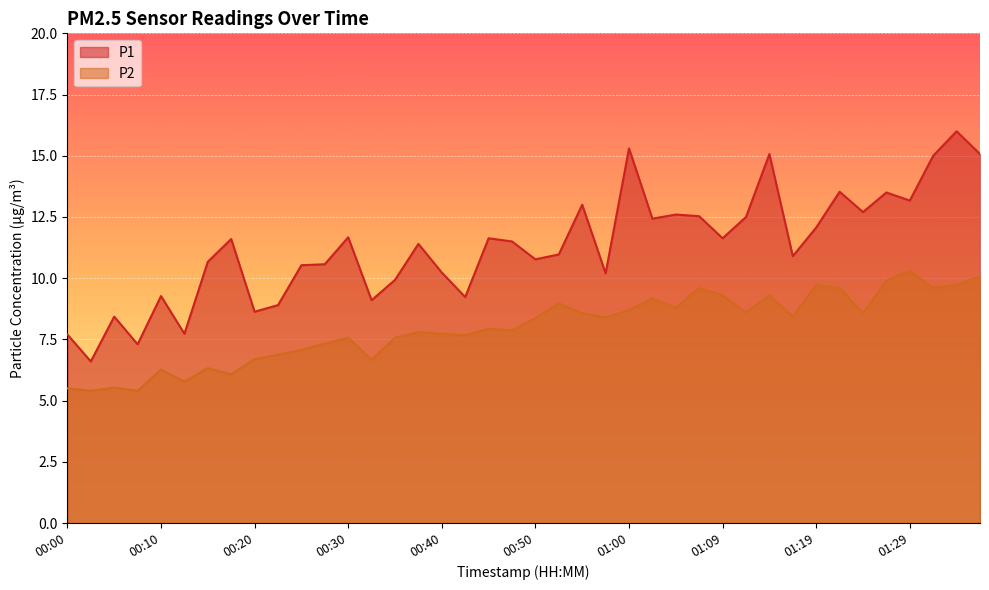

The value of P1 at 01:09 is 11.6. True or false?

True